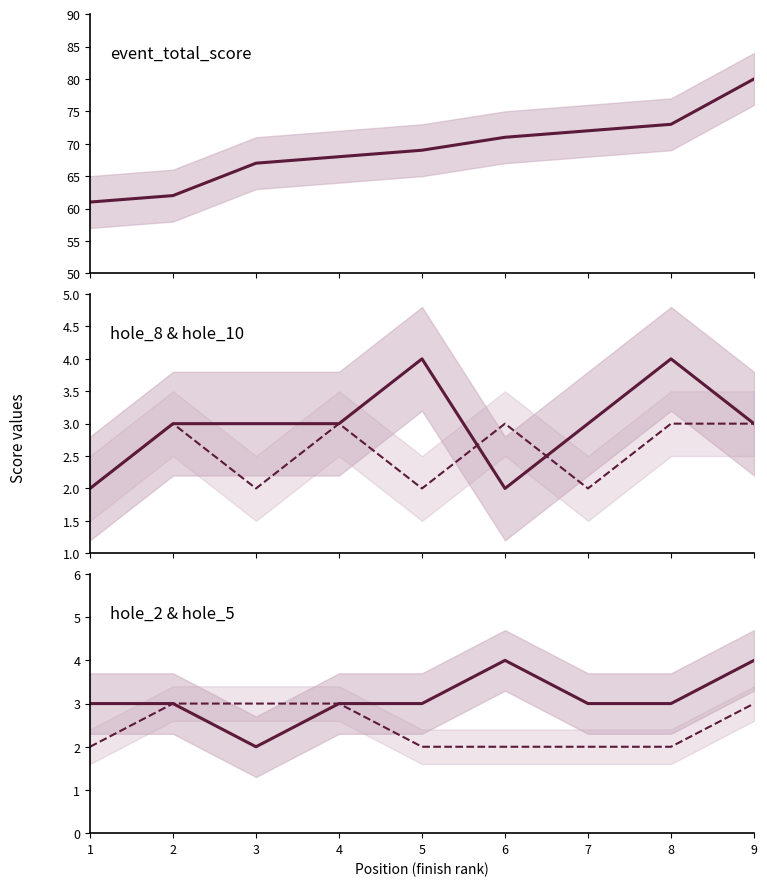

True or false: hole_10 and hole_2 intersect in this chart.

False